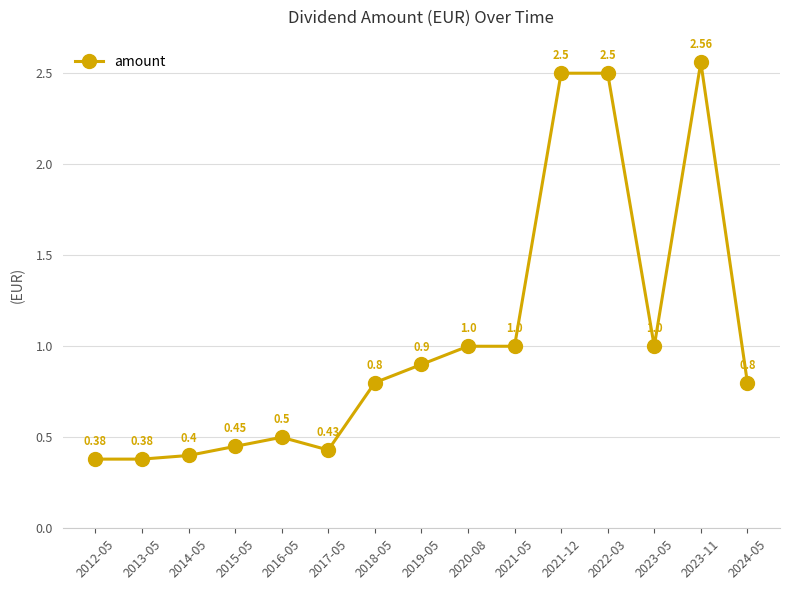

What is the value of the 4th point from the left?

0.5